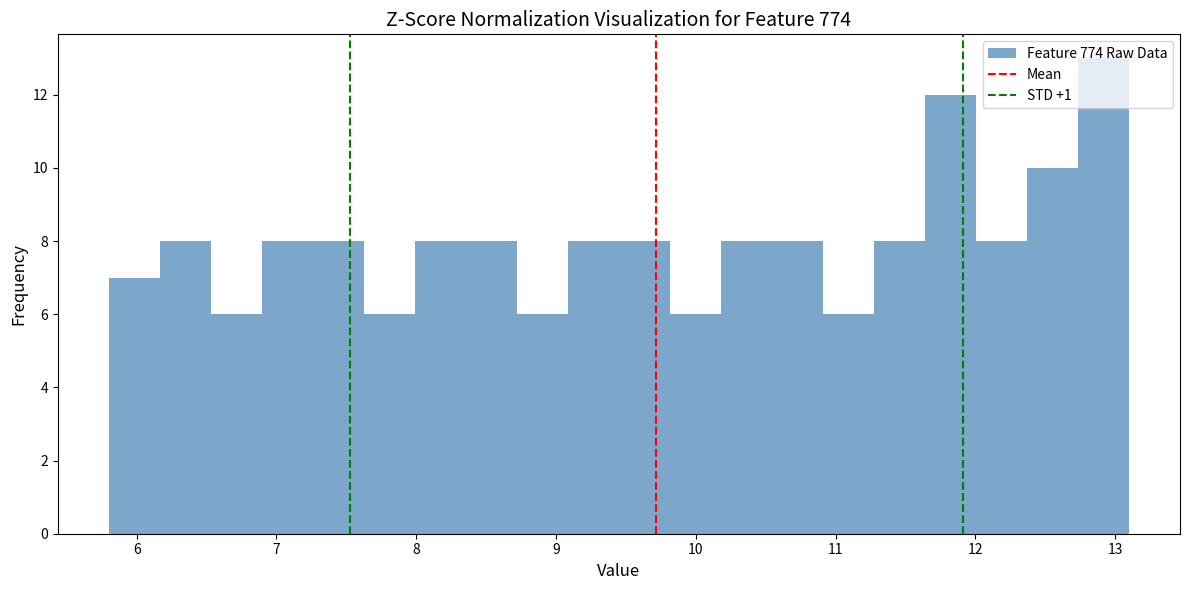

Around what value on the x-axis is the tallest bar? Give the approximate position of its centre, as read against the axis.

12.9